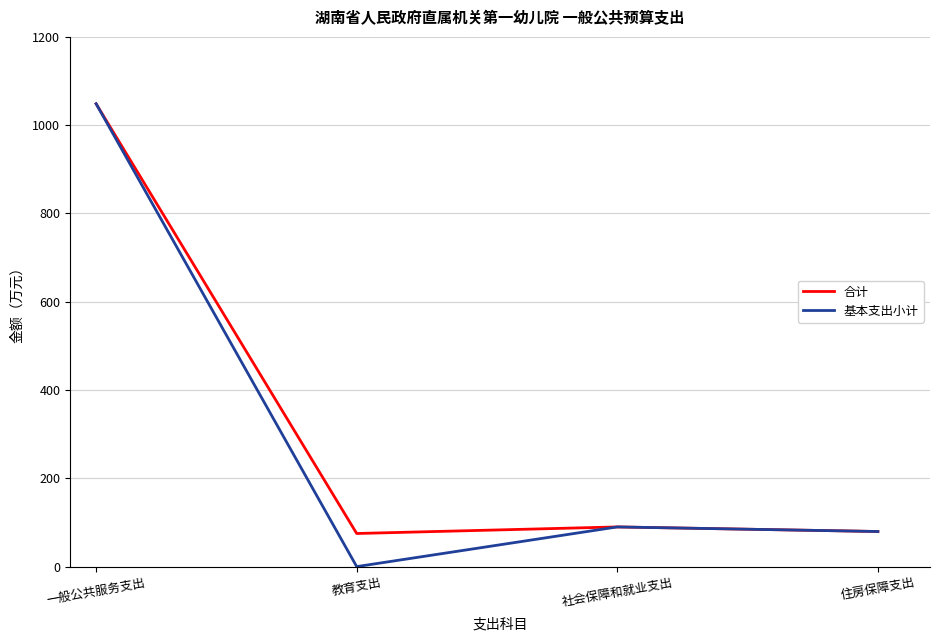

At which category does the chart reach its peak across all series?

一般公共服务支出